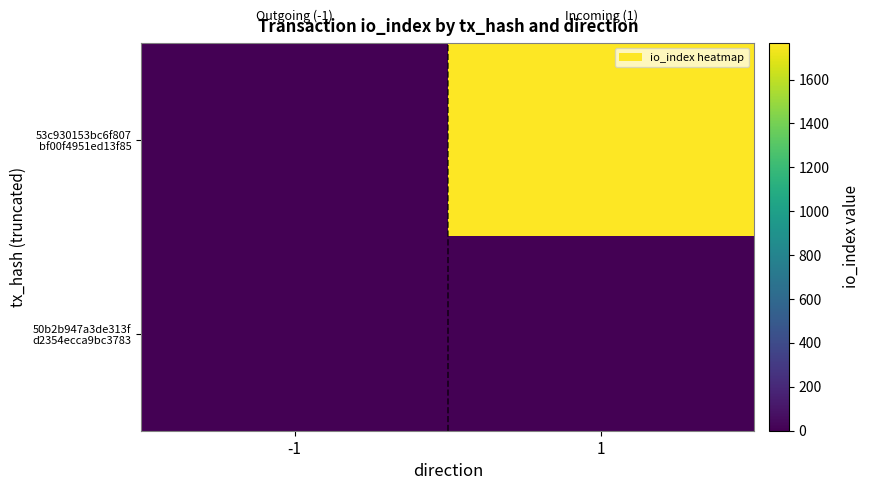

What is the maximum value shown in the chart?

1769